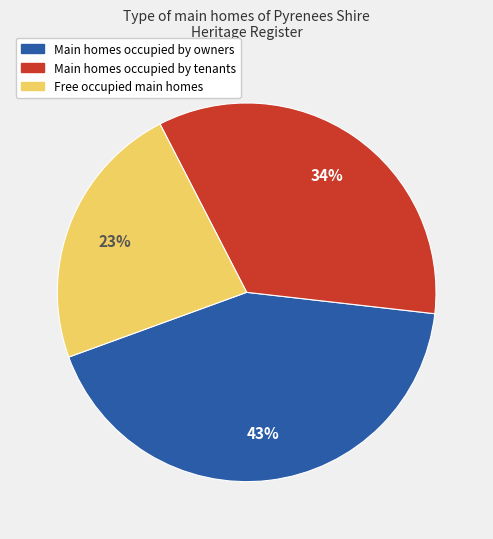

Does any single category account for the majority?

No